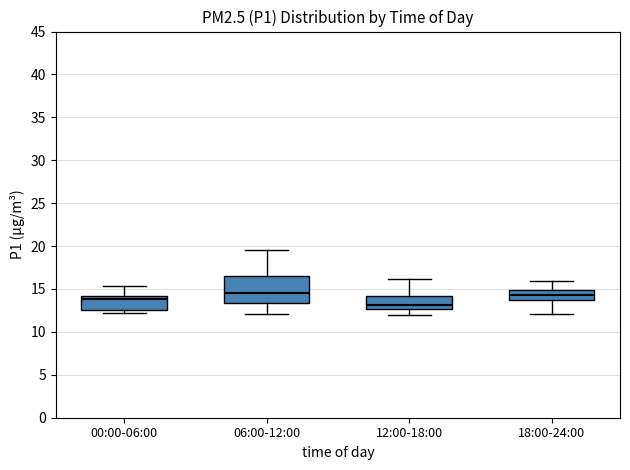

Comparing the boxes themselves (not the whiskers), which one is the tallest?

06:00-12:00